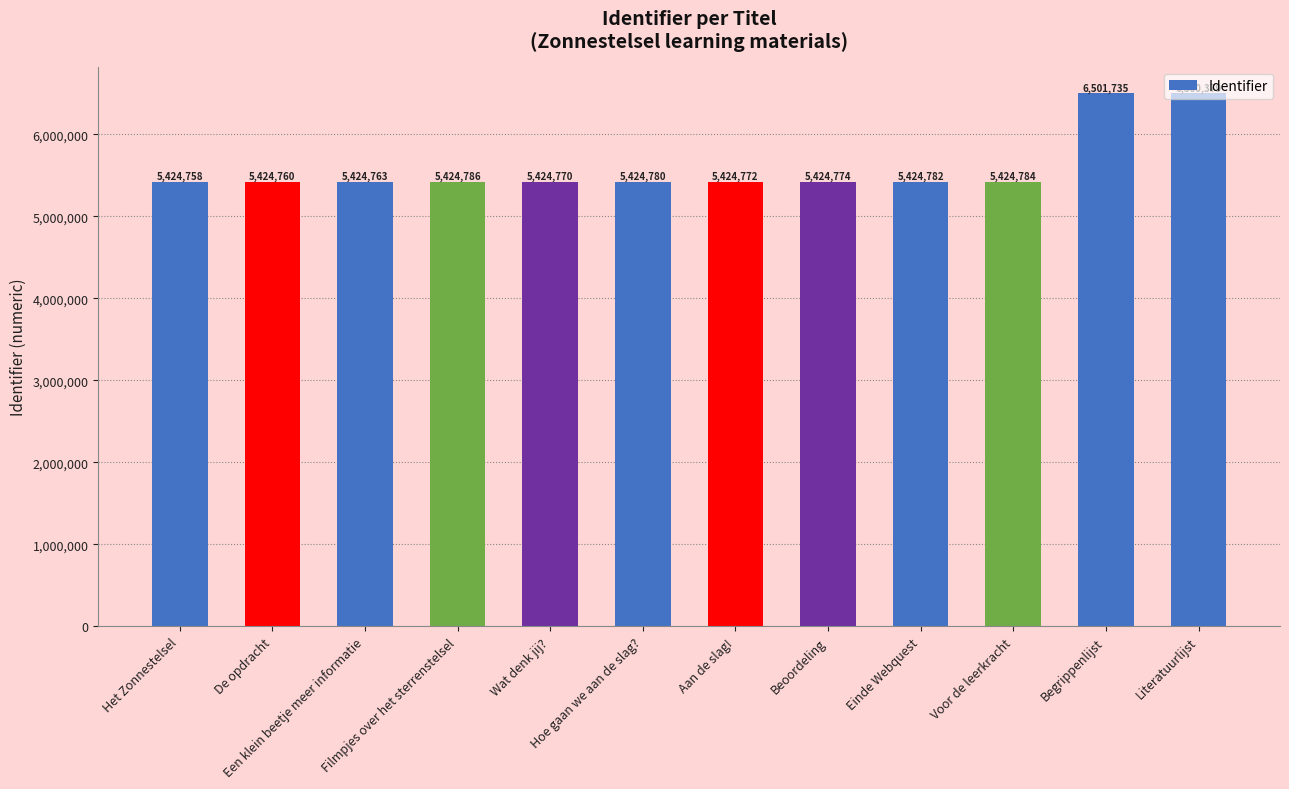

What is the maximum value shown in the chart?

6501735